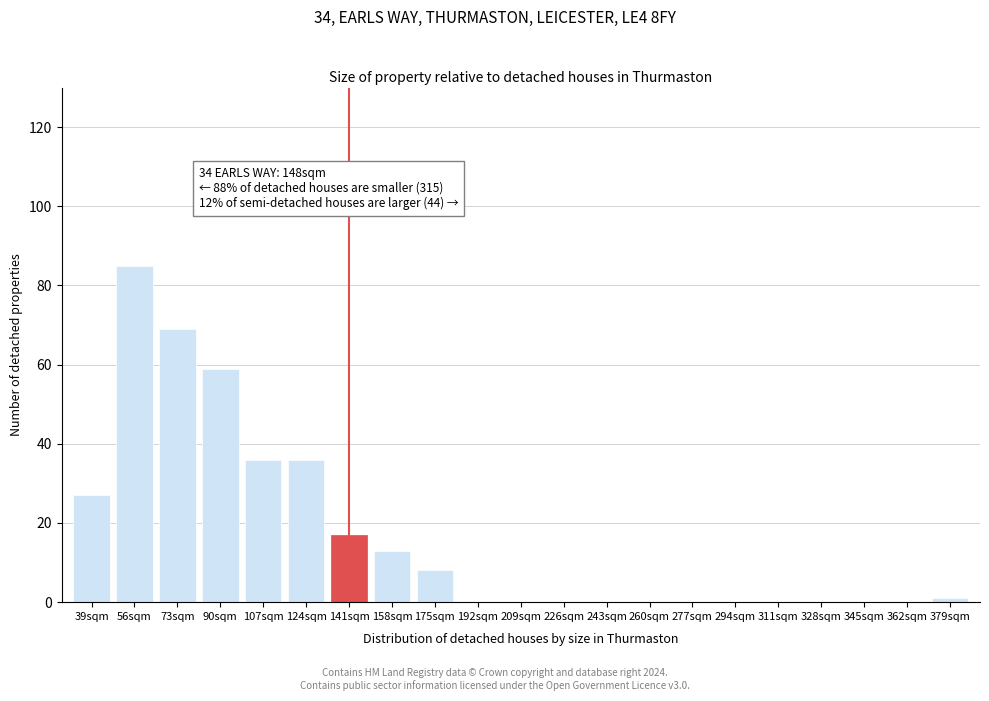

Reading left to right, list all the values displayed in this chart.

39sqm=27	56sqm=85	73sqm=69	90sqm=59	107sqm=36	124sqm=36	141sqm=17	158sqm=13	175sqm=8	192sqm=0	209sqm=0	226sqm=0	243sqm=0	260sqm=0	277sqm=0	294sqm=0	311sqm=0	328sqm=0	345sqm=0	362sqm=0	379sqm=1